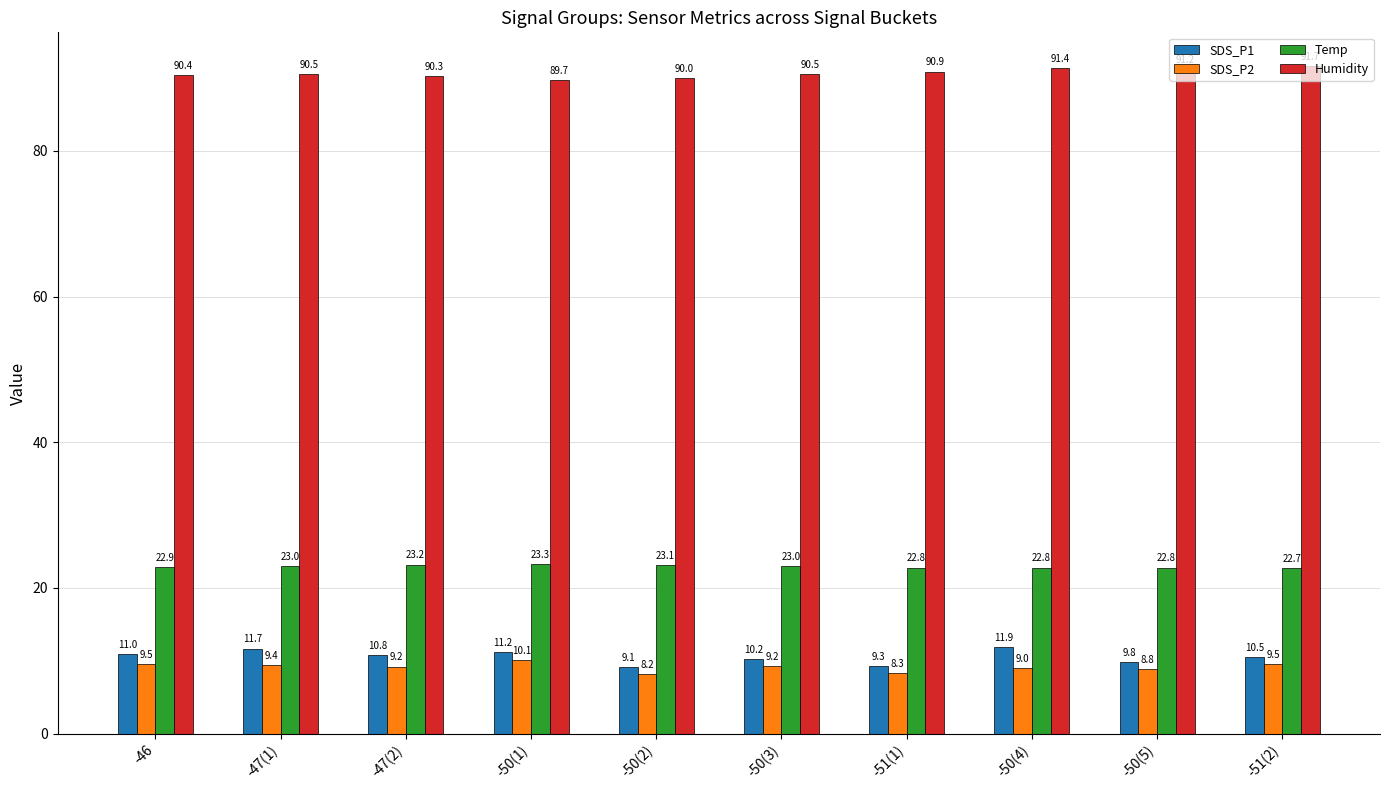

What is the difference between the maximum and second lowest values in the Temp series?

0.5